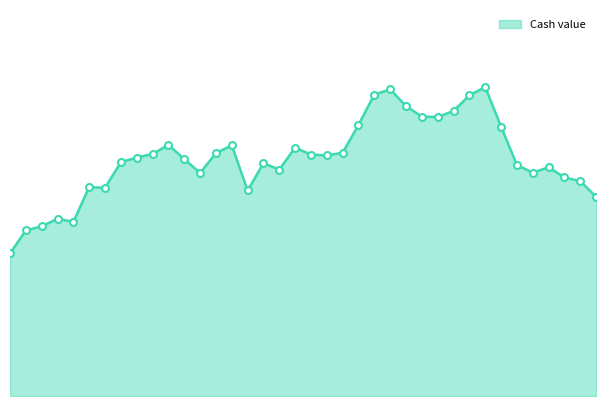

List the labels in order of value, smallest first.

2025-08-15, 2025-08-18, 2025-08-19, 2025-08-21, 2025-08-20, 2025-10-08, 2025-09-08, 2025-08-25, 2025-08-22, 2025-10-07, 2025-10-06, 2025-09-03, 2025-10-02, 2025-09-10, 2025-10-03, 2025-10-01, 2025-09-09, 2025-08-26, 2025-09-02, 2025-08-27, 2025-09-15, 2025-09-12, 2025-08-28, 2025-09-04, 2025-09-16, 2025-09-11, 2025-09-05, 2025-08-29, 2025-09-30, 2025-09-17, 2025-09-24, 2025-09-23, 2025-09-25, 2025-09-22, 2025-09-26, 2025-09-18, 2025-09-19, 2025-09-29